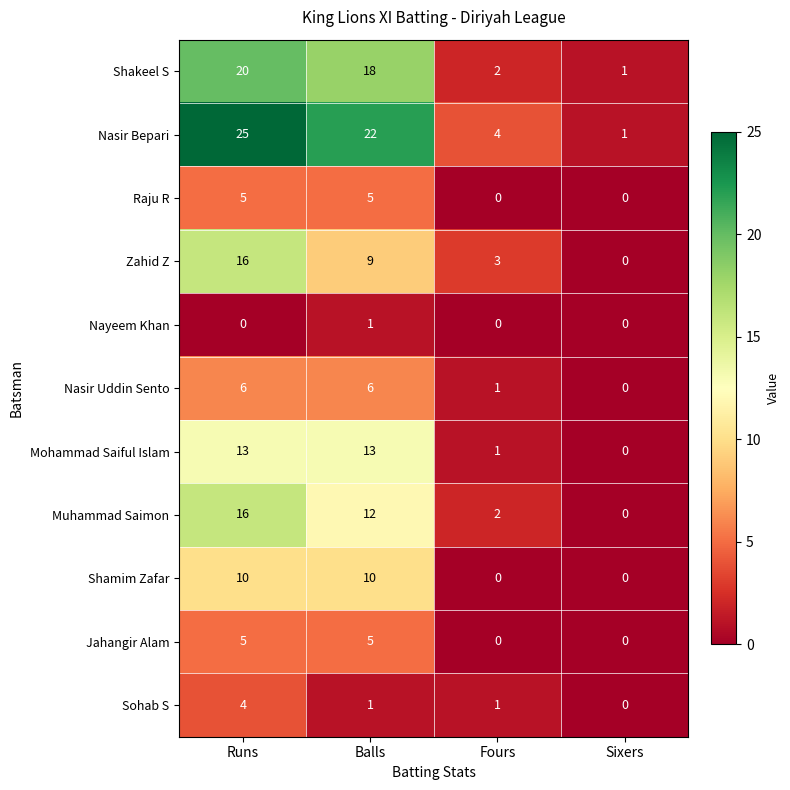

What is the spread (max minus min) of values at Sixers?

1